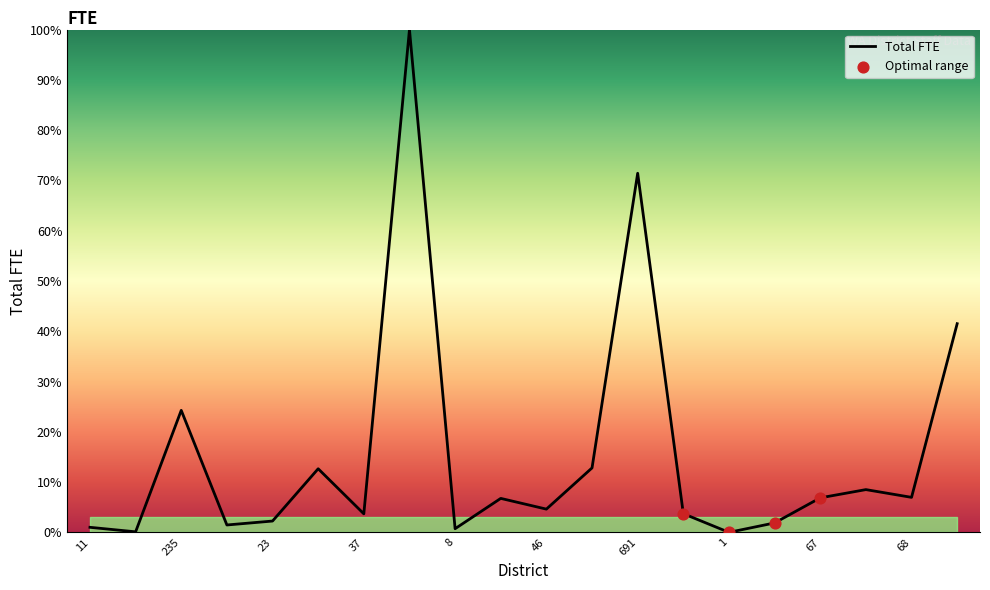

What is the difference between the maximum and minimum values?

100.0